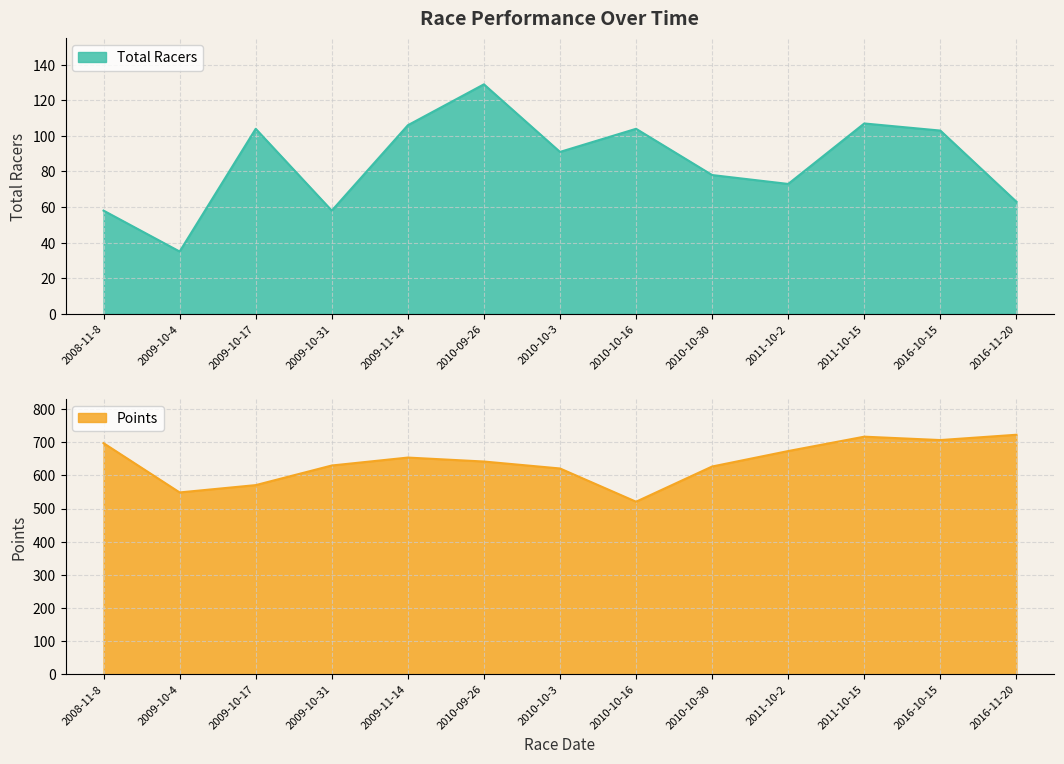

Where is the first local maximum for Points?

2009-11-14